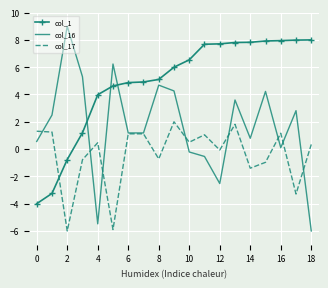

What is the minimum value shown in the chart?

-6.0